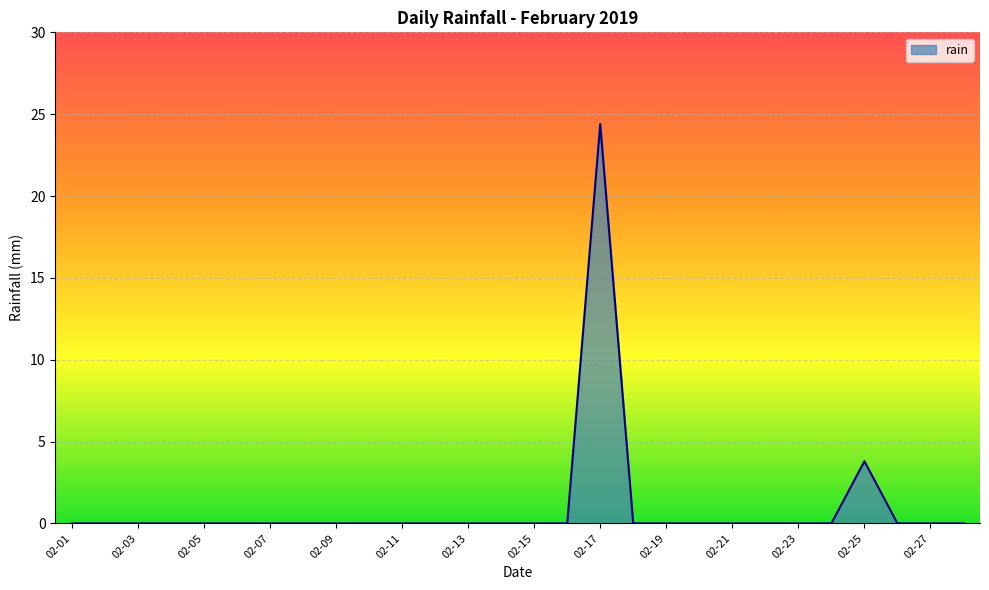

What is the difference between the second highest and second lowest values?

3.8